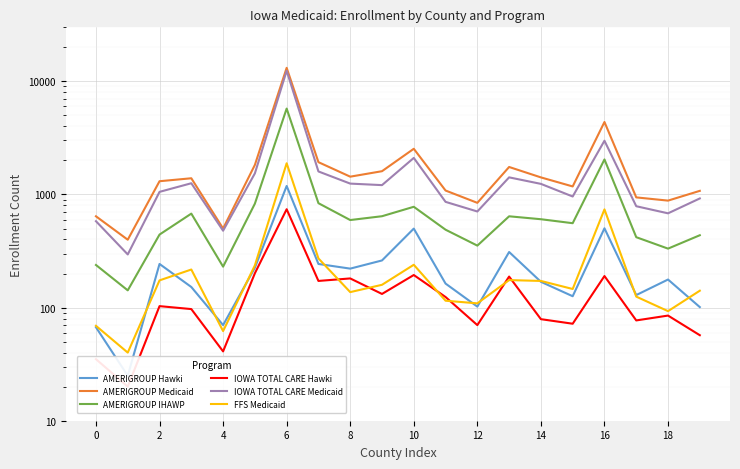

Which series changed the most between 13 and 19?

AMERIGROUP Medicaid